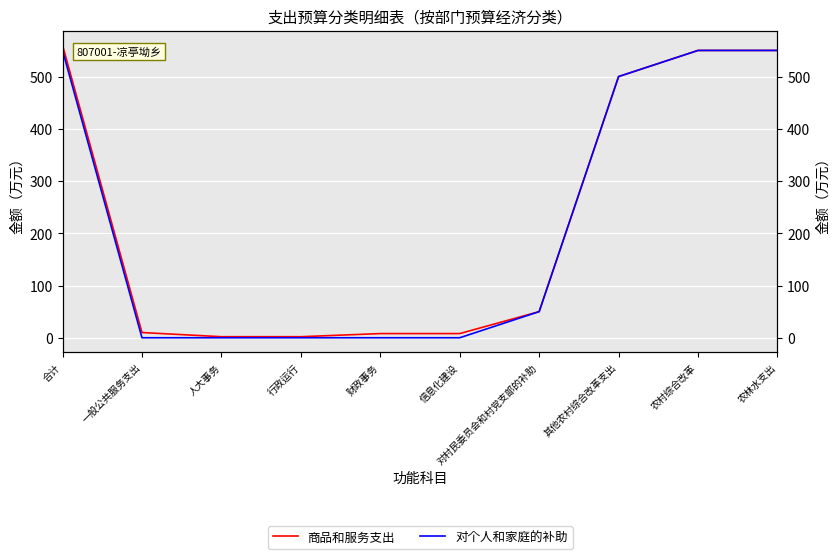

The value of 对个人和家庭的补助 at 财政事务 is 0. True or false?

True